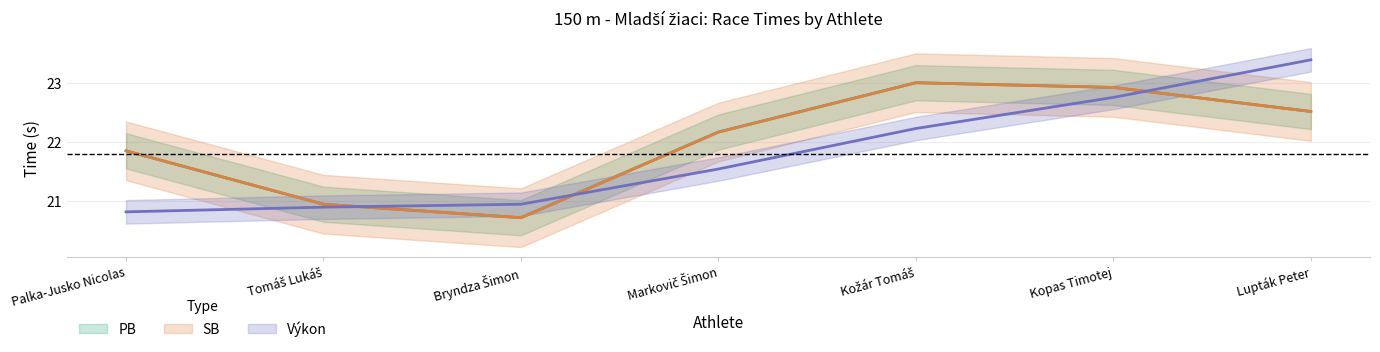

Which series has the largest range (max minus min)?

Výkon